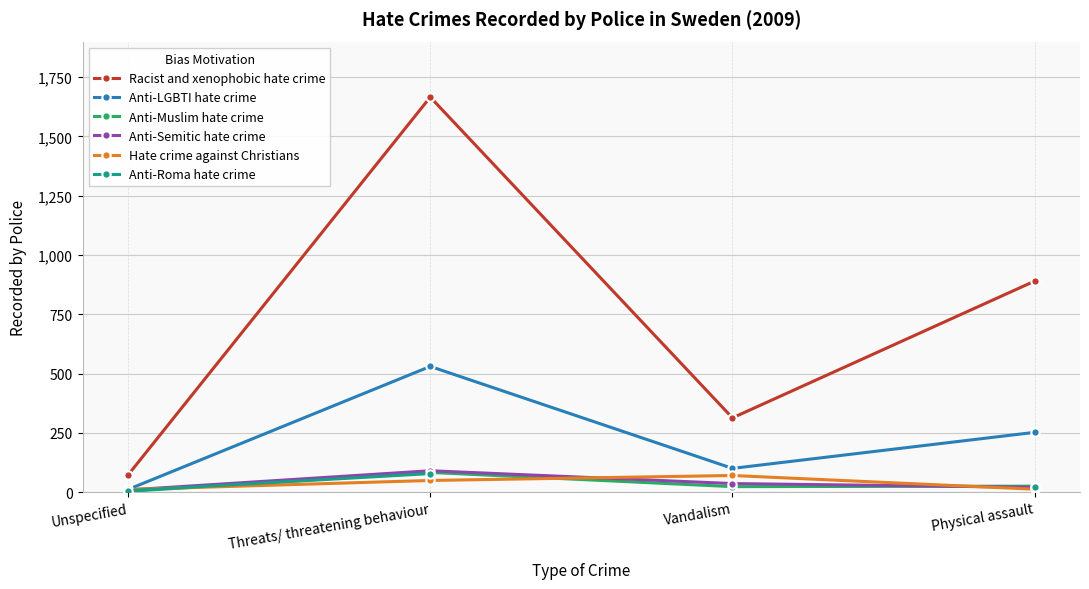

True or false: Anti-Muslim hate crime has a value of 23.0 at Vandalism.

True